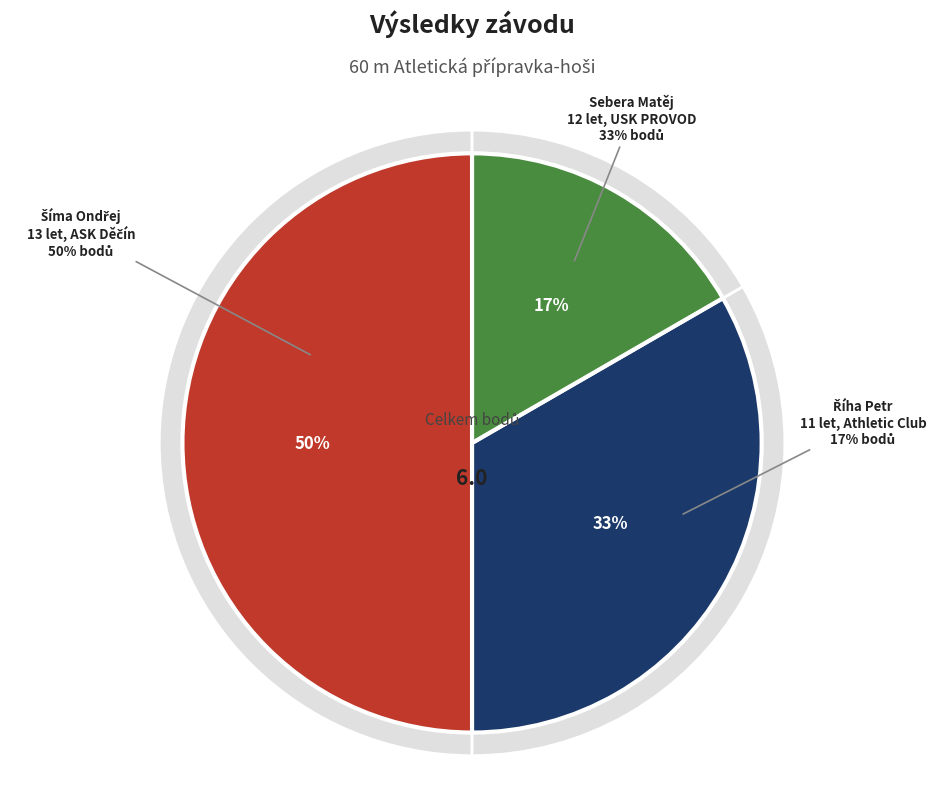

Which category has the smallest portion of the pie?

Říha Petr